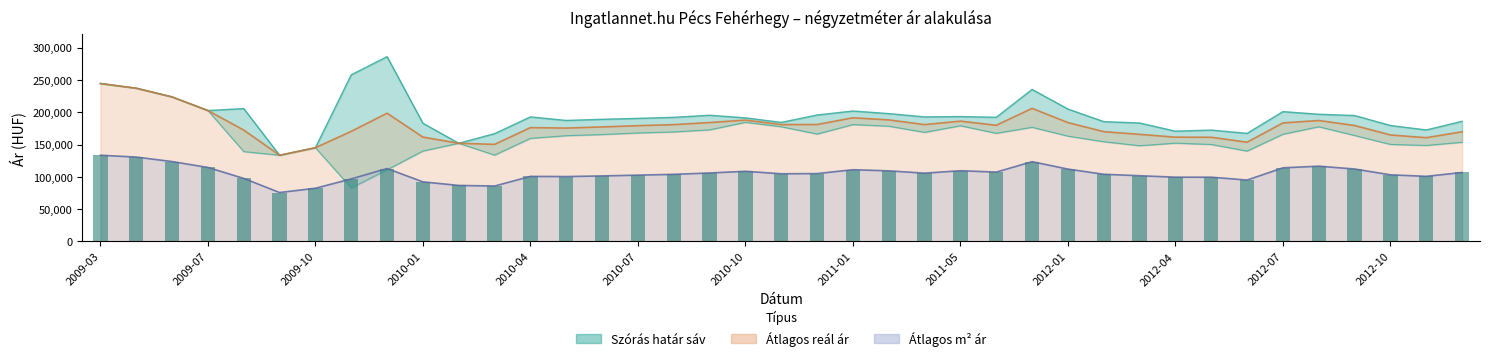

What is the sum of the Átlagos négyzetméter ár values at 2011-05 and 2012-03?

211318